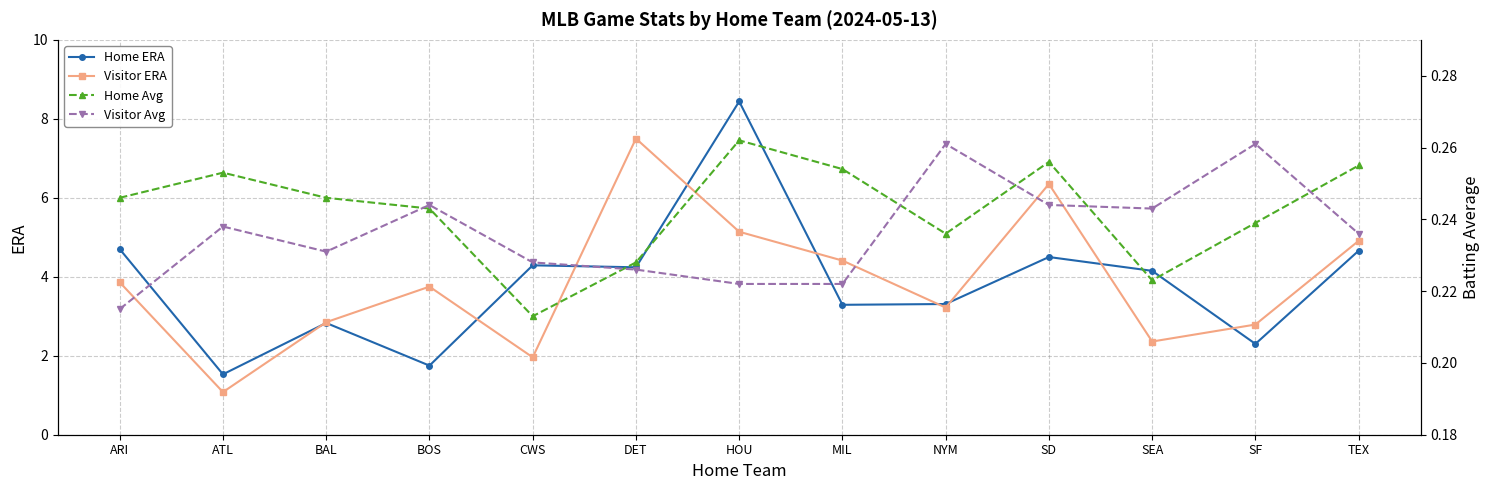

How many distinct data groups are displayed?

4